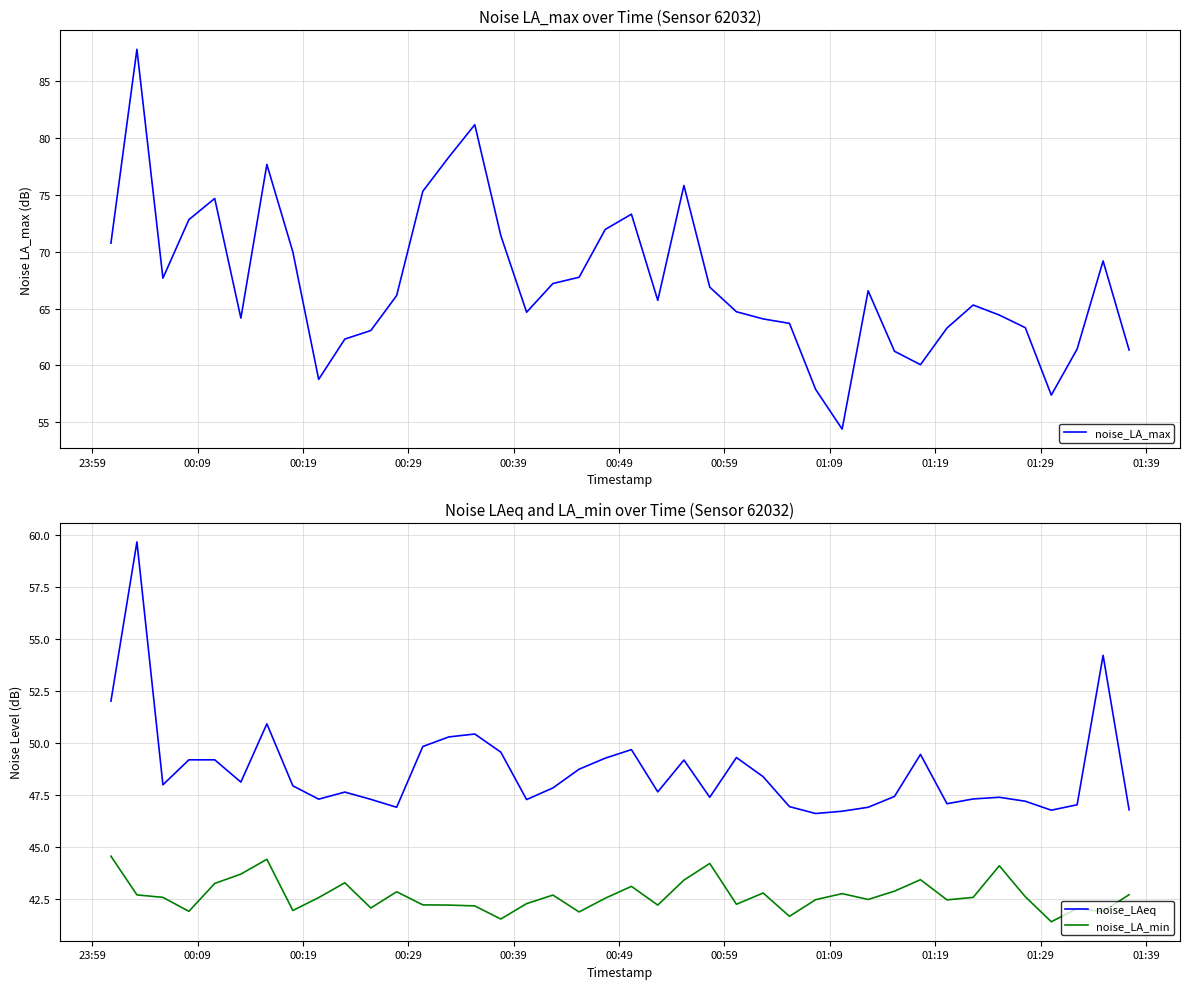

True or false: noise_LA_min has more than 2 interior local peaks.

True